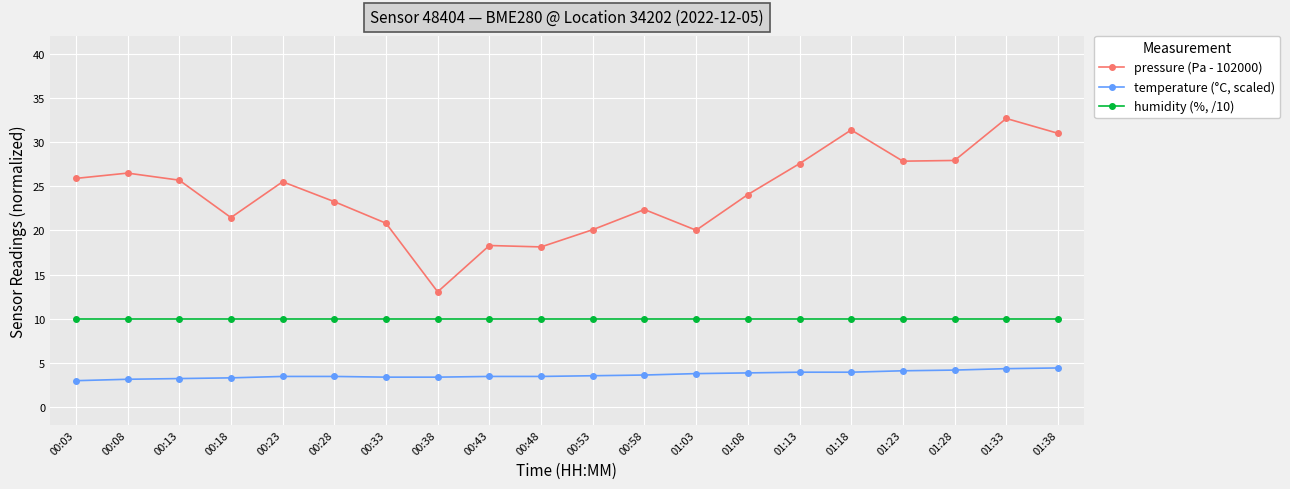

What value does the temperature (°C, scaled) series have at 00:38?

3.4